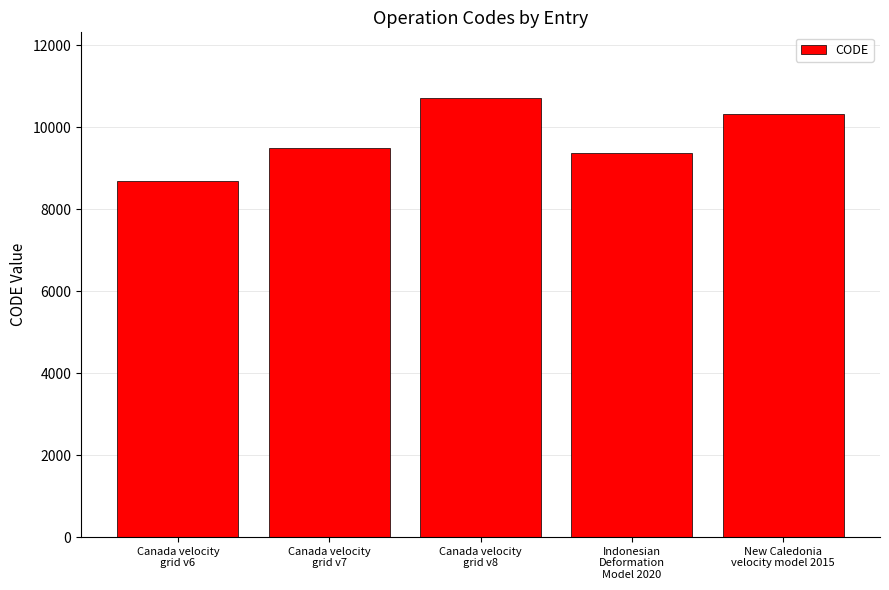

What is the smallest value displayed?

8676